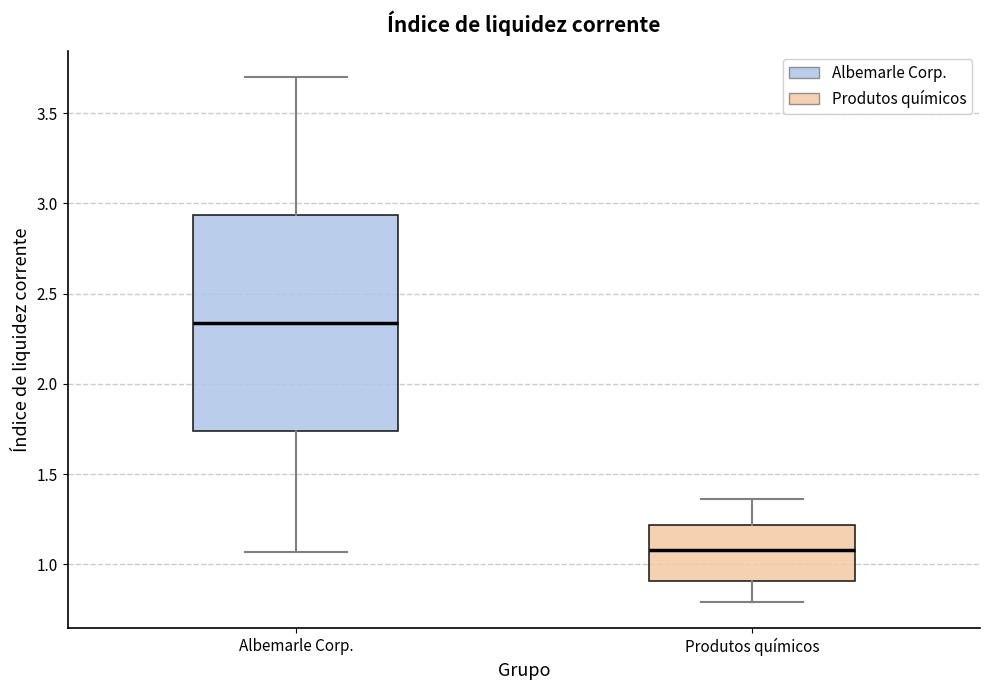

Comparing the boxes themselves (not the whiskers), which one is the tallest?

Albemarle Corp.